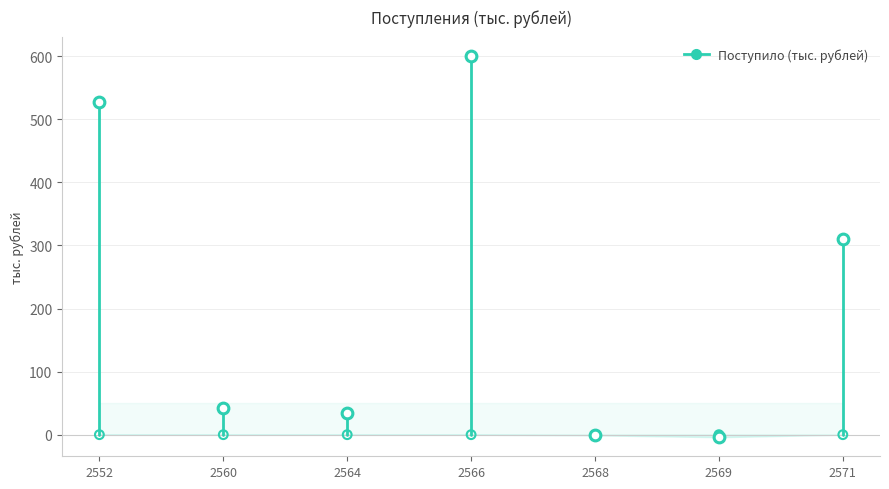

Between 2571 and 2564, which is larger?

2571